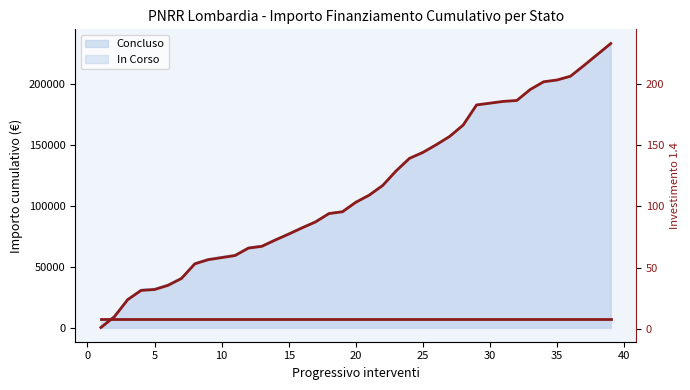

How many values are below 103?

19